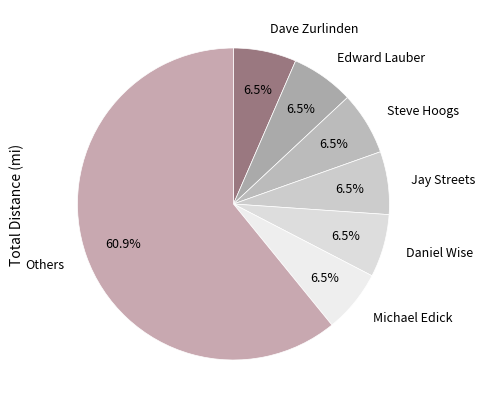

Which slice is the largest?

Others